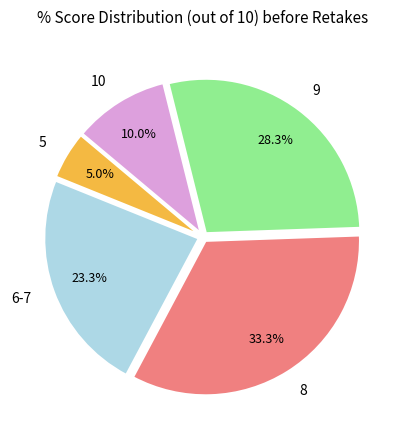

Is the sum of 9 and 6-7 greater than half?

Yes